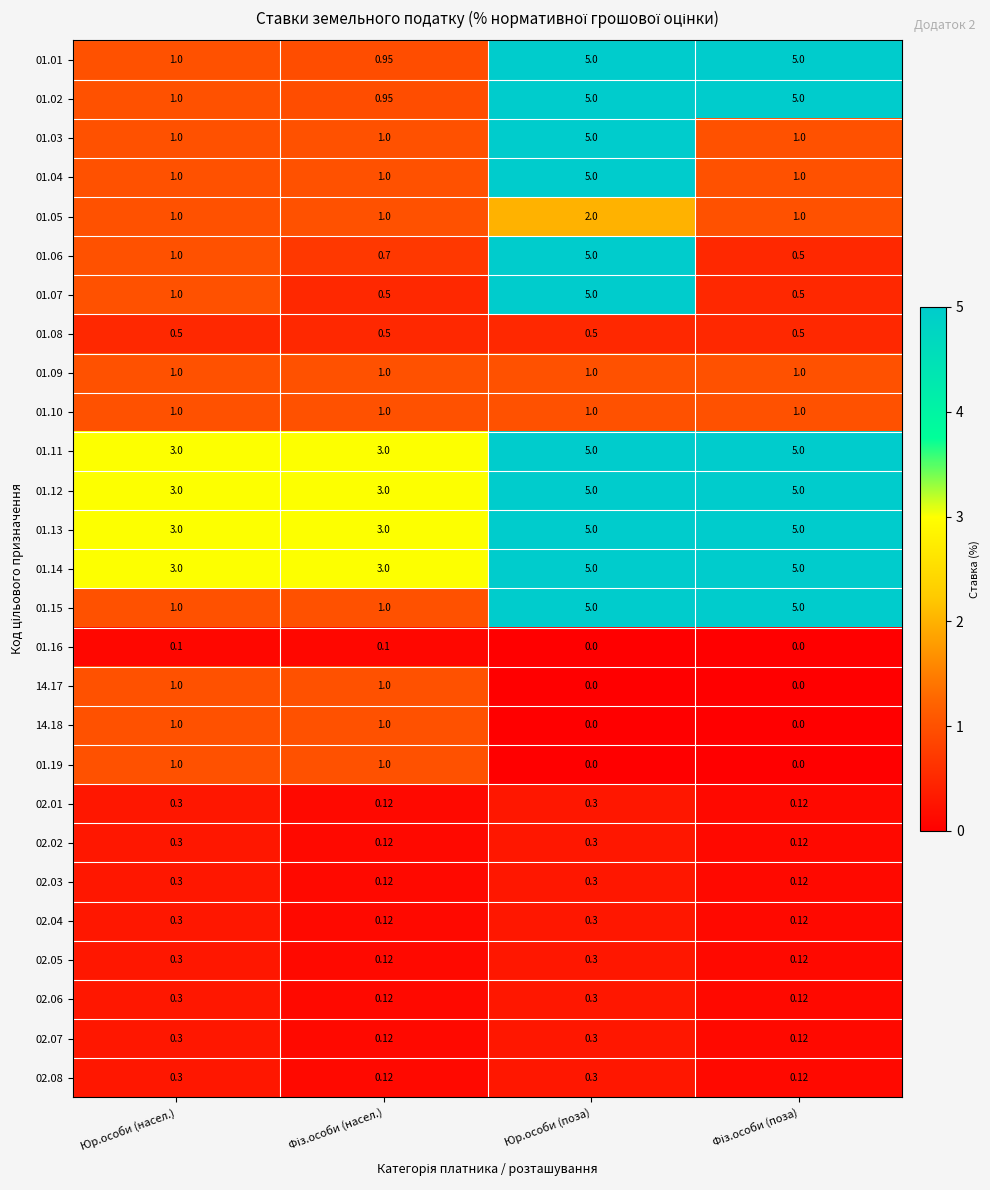

At which category is the sum across all series the highest?

Юр.особи (поза)